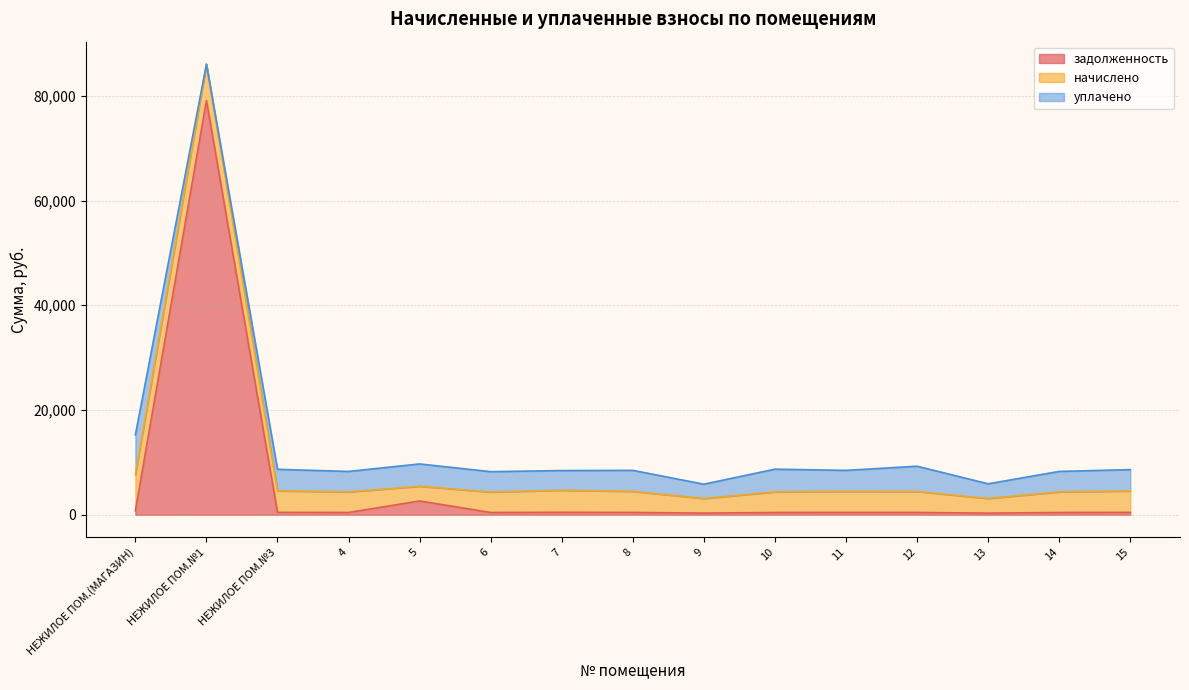

True or false: уплачено has a value of 2966.9 at 12.

False